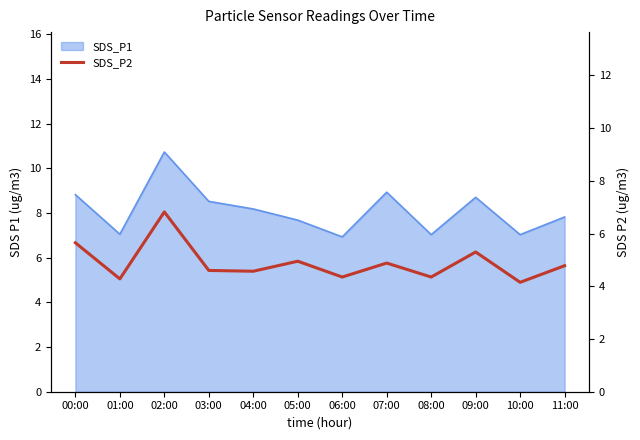

The value at 10:00 is 5.7. True or false?

False